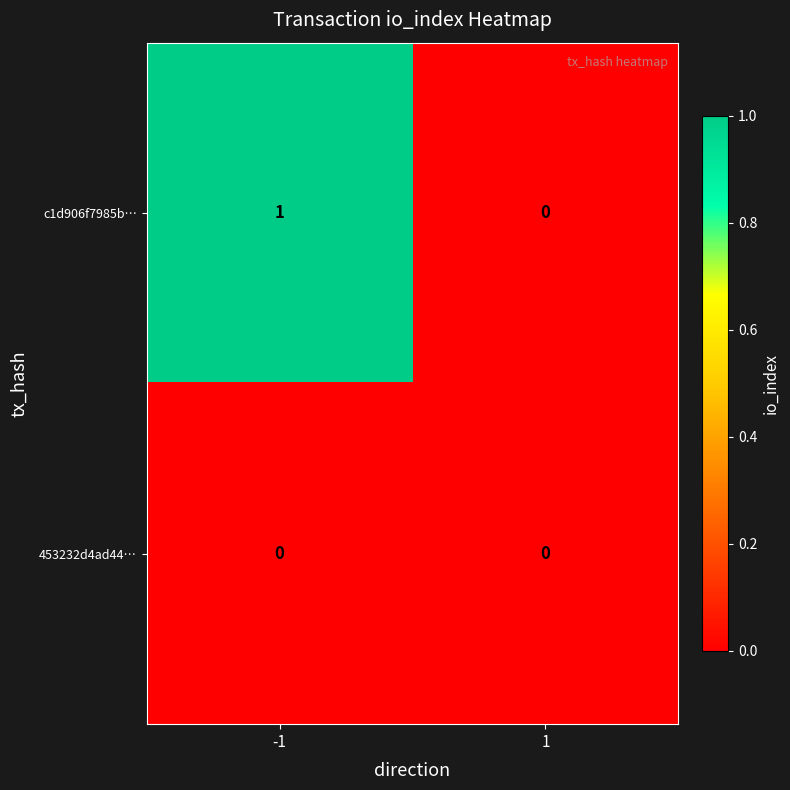

Rank the series by their average value, from lowest to highest.

453232d4ad44…, c1d906f7985b…